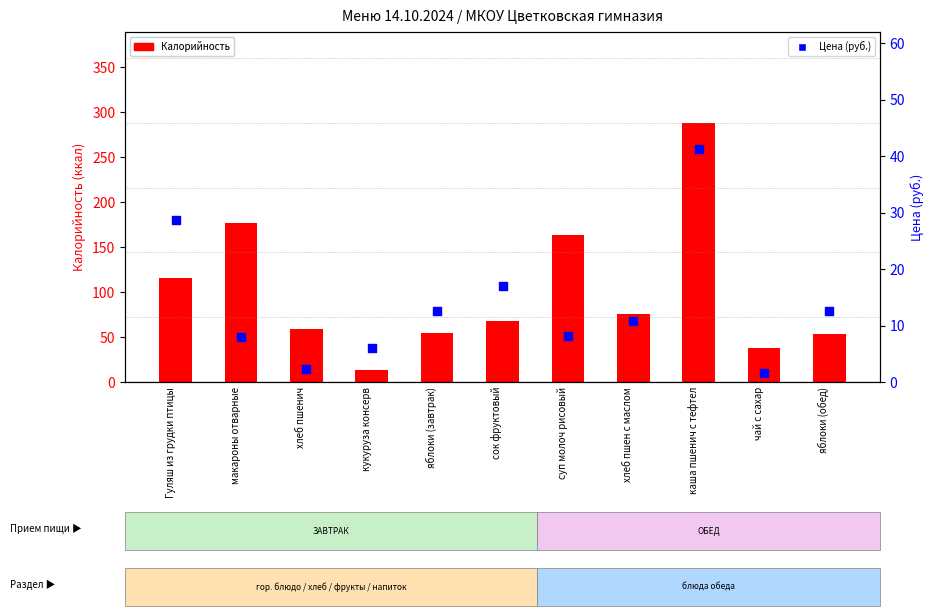

Which series contains the highest Y value?

Калорийность